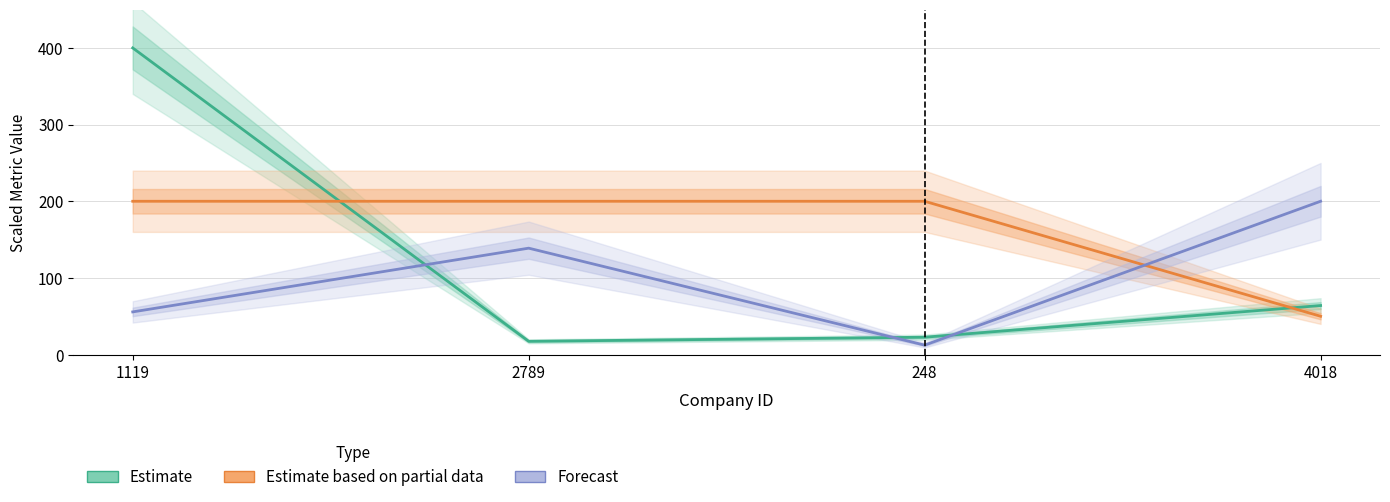

What is the greatest value displayed?

400.0